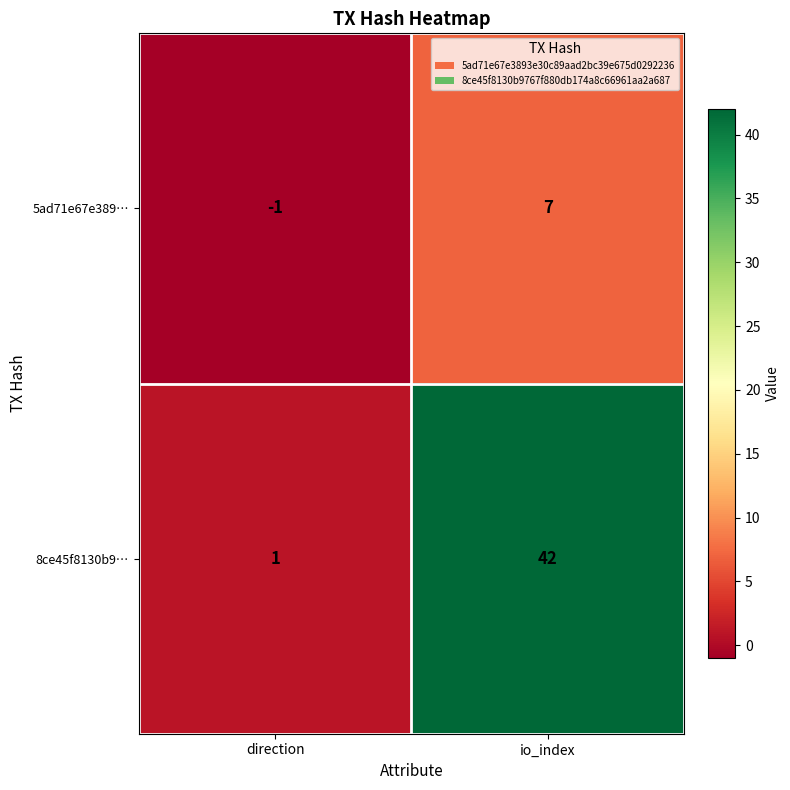

Rank the series at direction from highest to lowest value.

8ce45f8130b9…, 5ad71e67e389…